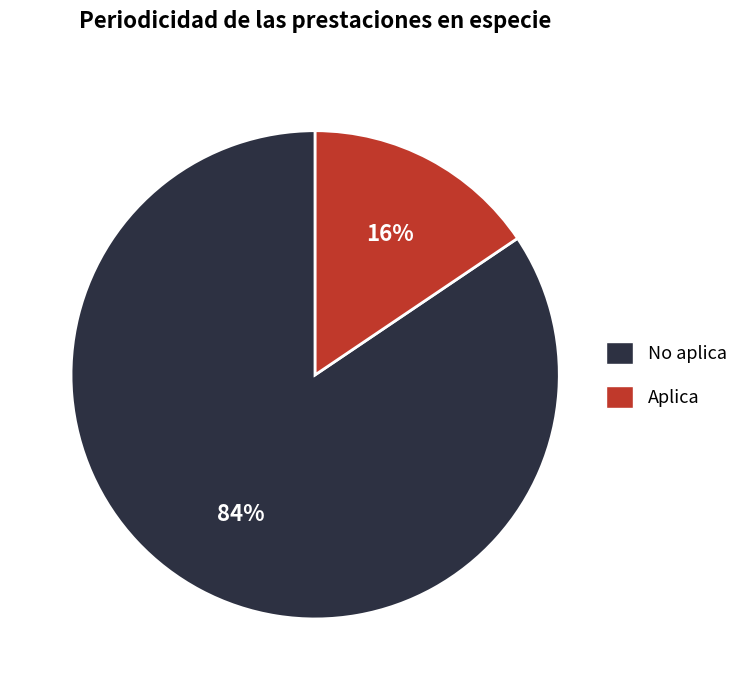

Which has a higher value, Aplica or No aplica?

No aplica